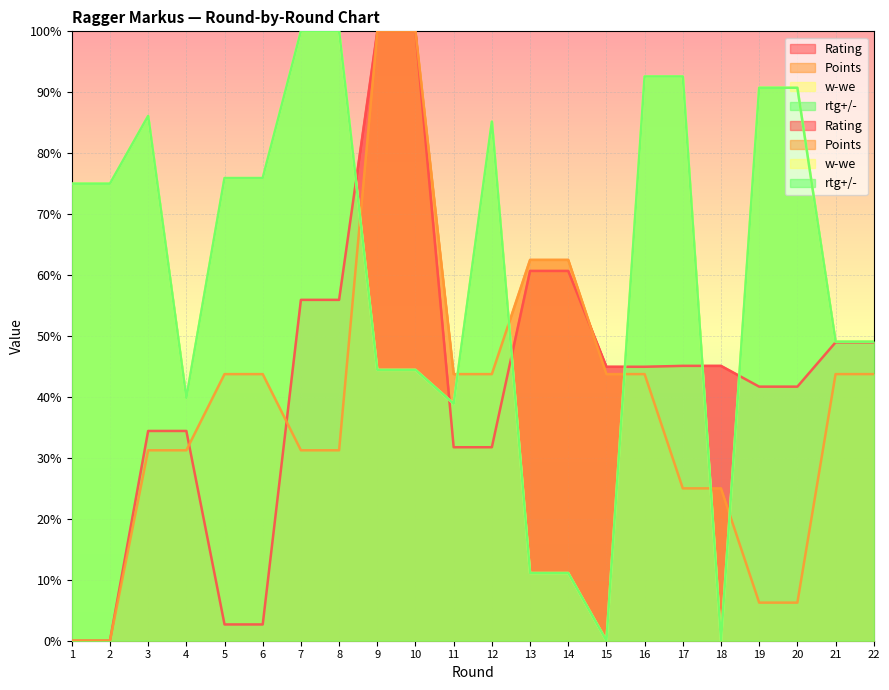

Reading left to right, list all the values displayed in this chart.

Rating: 0.0	0.0	34.4	34.4	2.7	2.7	55.9	55.9	100.0	100.0	31.8	31.8	60.7	60.7	45.0	45.0	45.1	45.1	41.7	41.7	49.0	49.0
Pts.: 0.0	0.0	31.2	31.2	43.8	43.8	31.2	31.2	100.0	100.0	43.8	43.8	62.5	62.5	43.8	43.8	25.0	25.0	6.2	6.2	43.8	43.8
w-we: 75.0	75.0	86.1	39.8	75.9	75.9	100.0	100.0	44.4	44.4	38.9	85.2	11.1	11.1	0.0	92.6	92.6	0.0	90.7	90.7	49.1	49.1
rtg+/-: 75.0	75.0	86.1	39.8	75.9	75.9	100.0	100.0	44.4	44.4	38.9	85.2	11.1	11.1	0.0	92.6	92.6	0.0	90.7	90.7	49.1	49.1